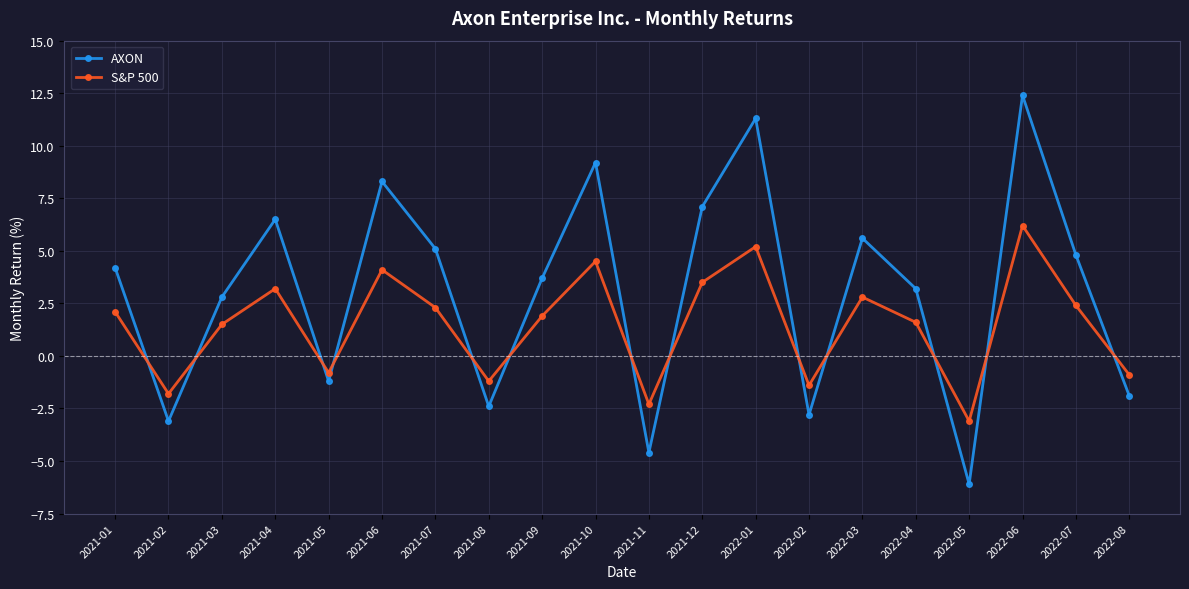

How many series are shown in this chart?

2